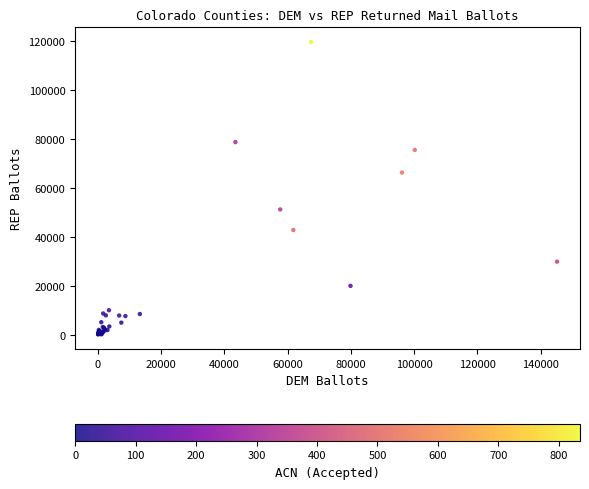

What Y value in the scatter plot is closest to 59895?

66294